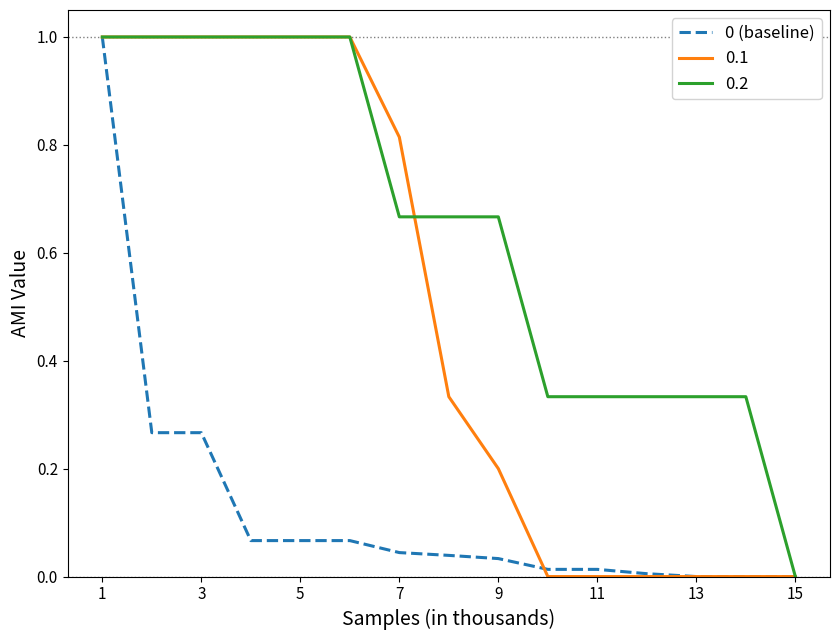

What is the greatest value displayed?

1.0